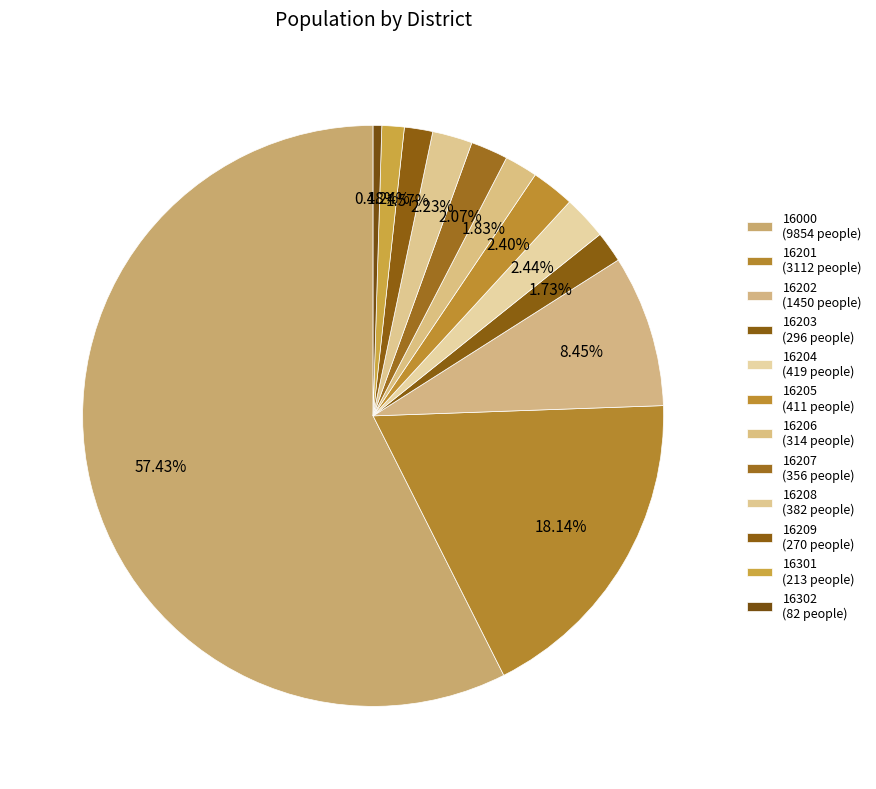

What is the smallest slice in the pie chart?

16302